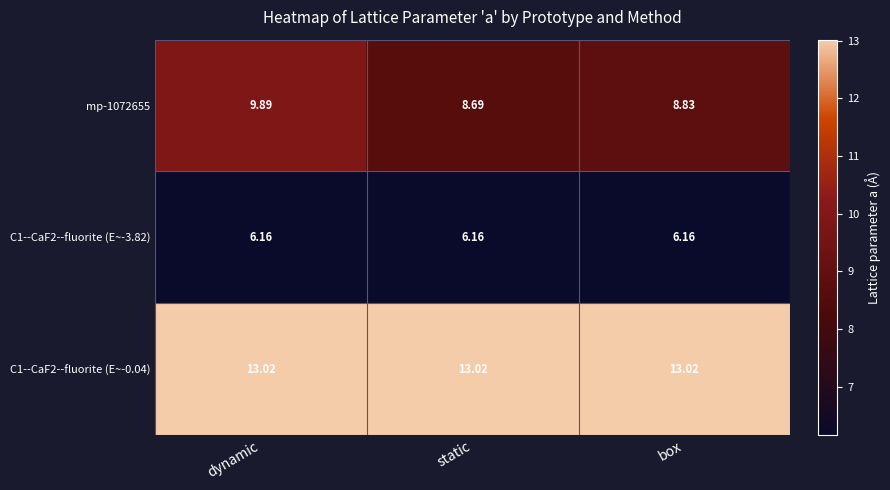

How many data points does each series have?

3